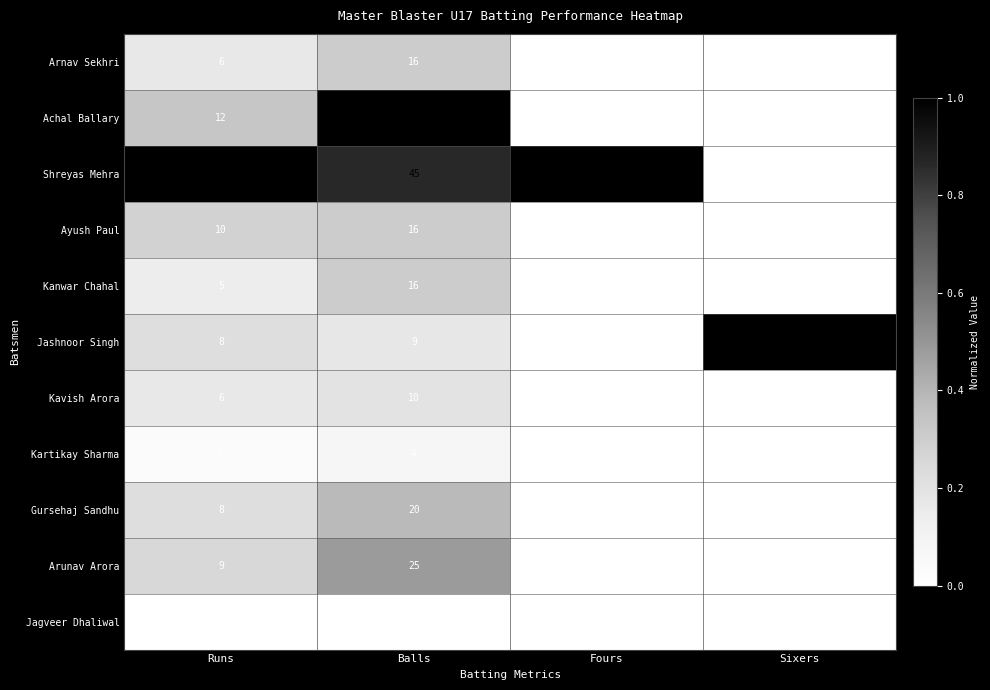

How many categories are shown in the chart?

4